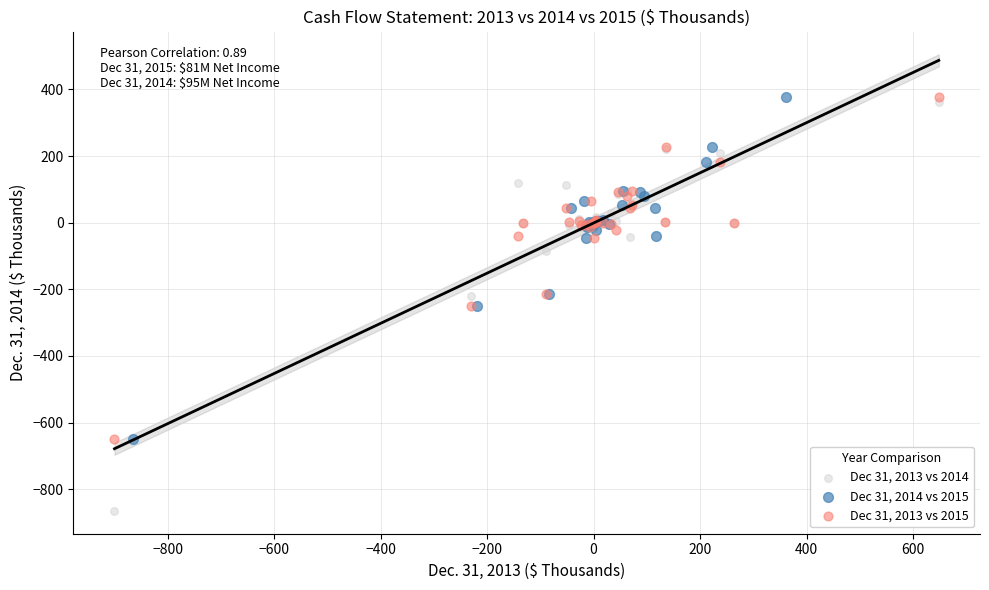

What are all the series names shown in the legend?

Dec 31, 2013 vs 2014, Dec 31, 2014 vs 2015, Dec 31, 2013 vs 2015